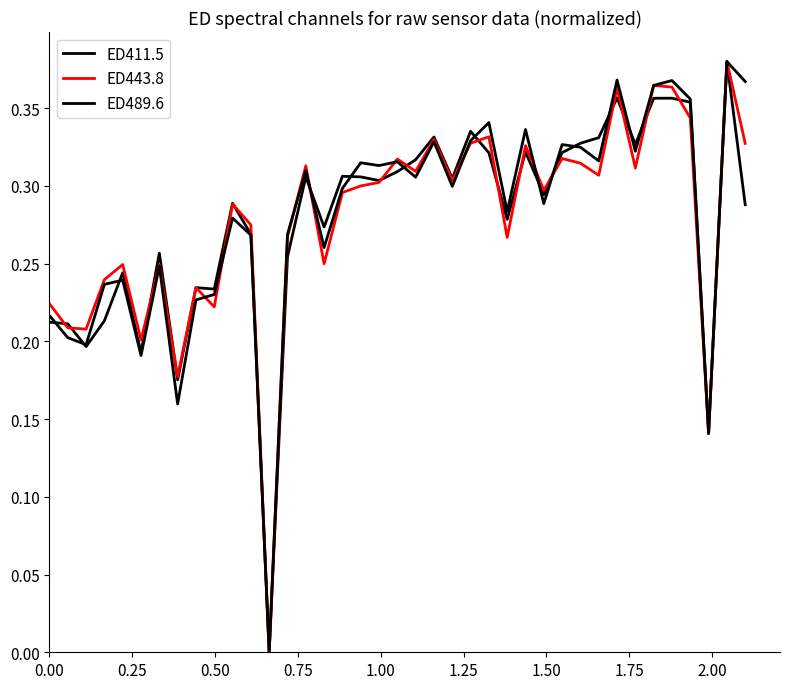

Count the number of data series in this chart.

3